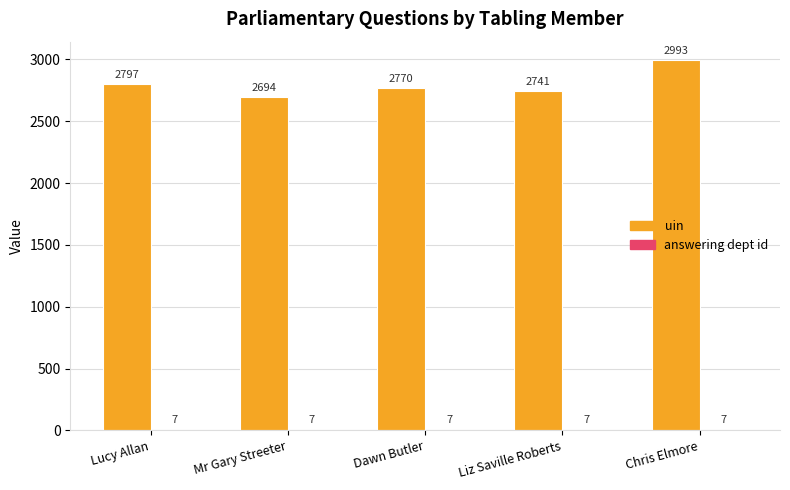

What is the highest value of the uin series?

2993